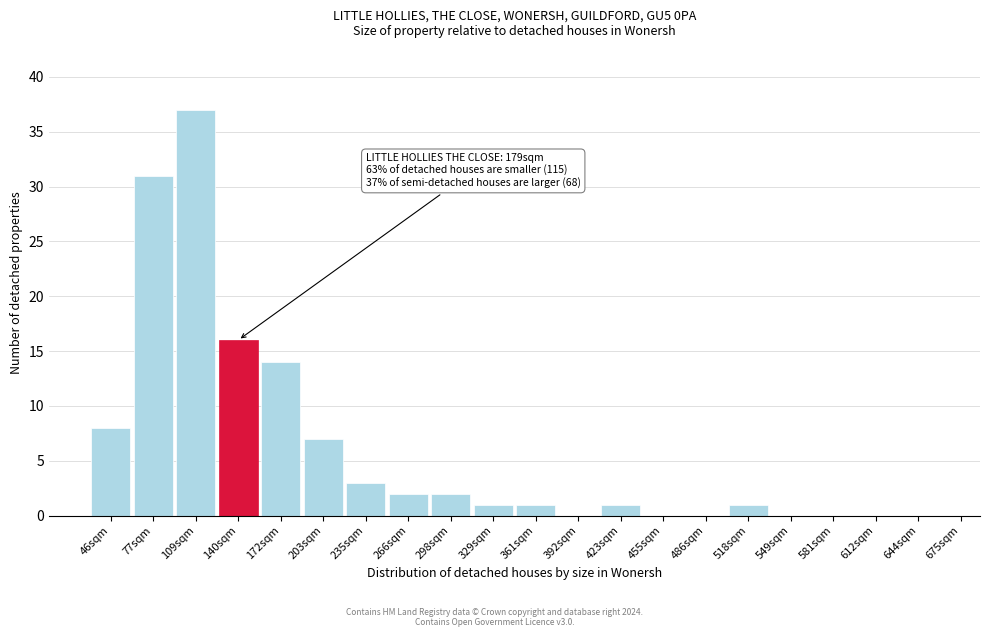

Reading left to right, list all the values displayed in this chart.

46sqm=8	77sqm=31	109sqm=37	140sqm=16	172sqm=14	203sqm=7	235sqm=3	266sqm=2	298sqm=2	329sqm=1	361sqm=1	392sqm=0	423sqm=1	455sqm=0	486sqm=0	518sqm=1	549sqm=0	581sqm=0	612sqm=0	644sqm=0